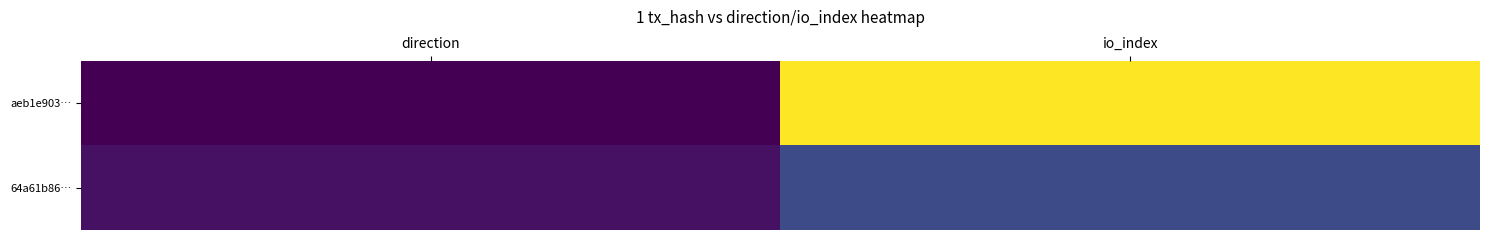

Reading right to left, list all the values displayed in this chart.

aeb1e903…: io_index=43	direction=-1
64a61b86…: io_index=9	direction=1